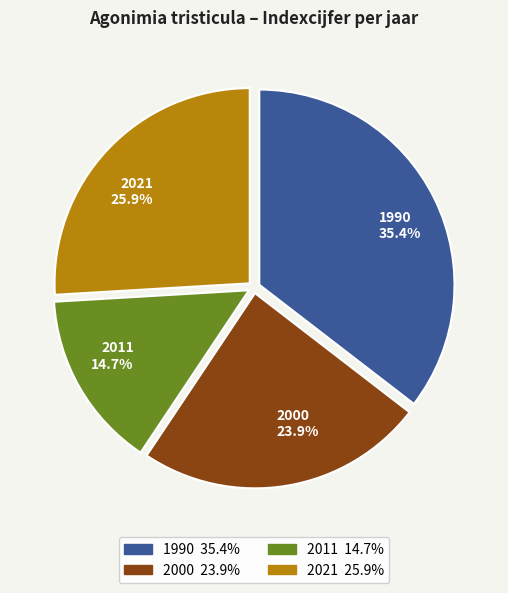

Combined, what portion of the pie is 2011 and 2000?

38.6%